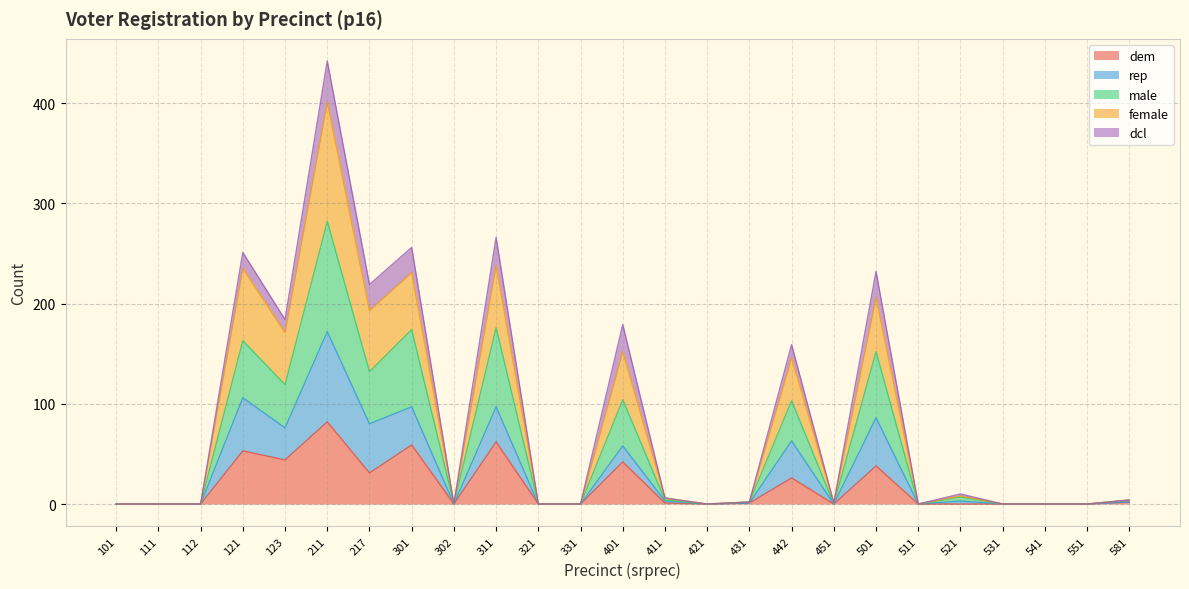

Which category has the highest value in the dem series?

211